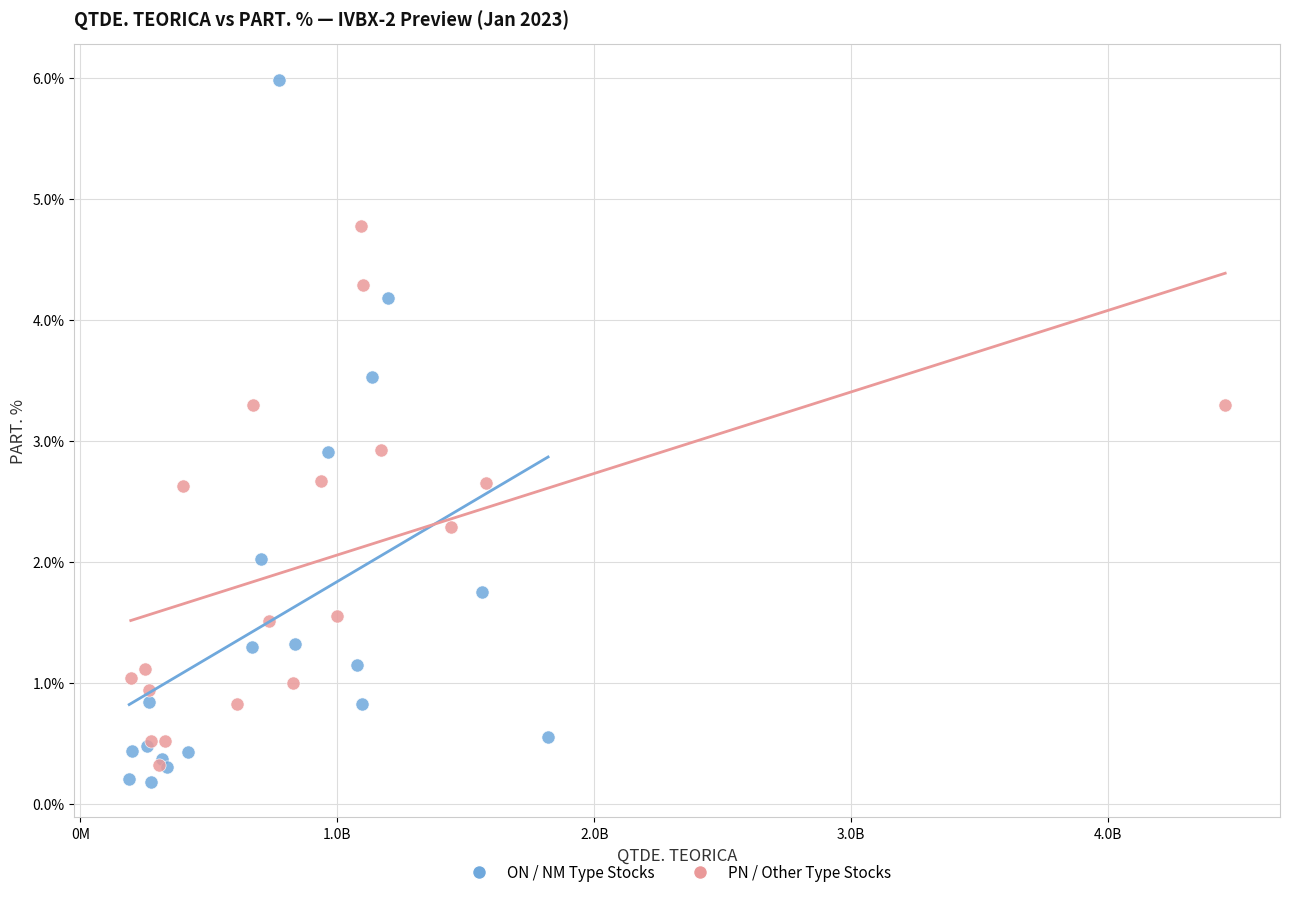

Which series reaches the maximum Y coordinate?

ON / NM Type Stocks